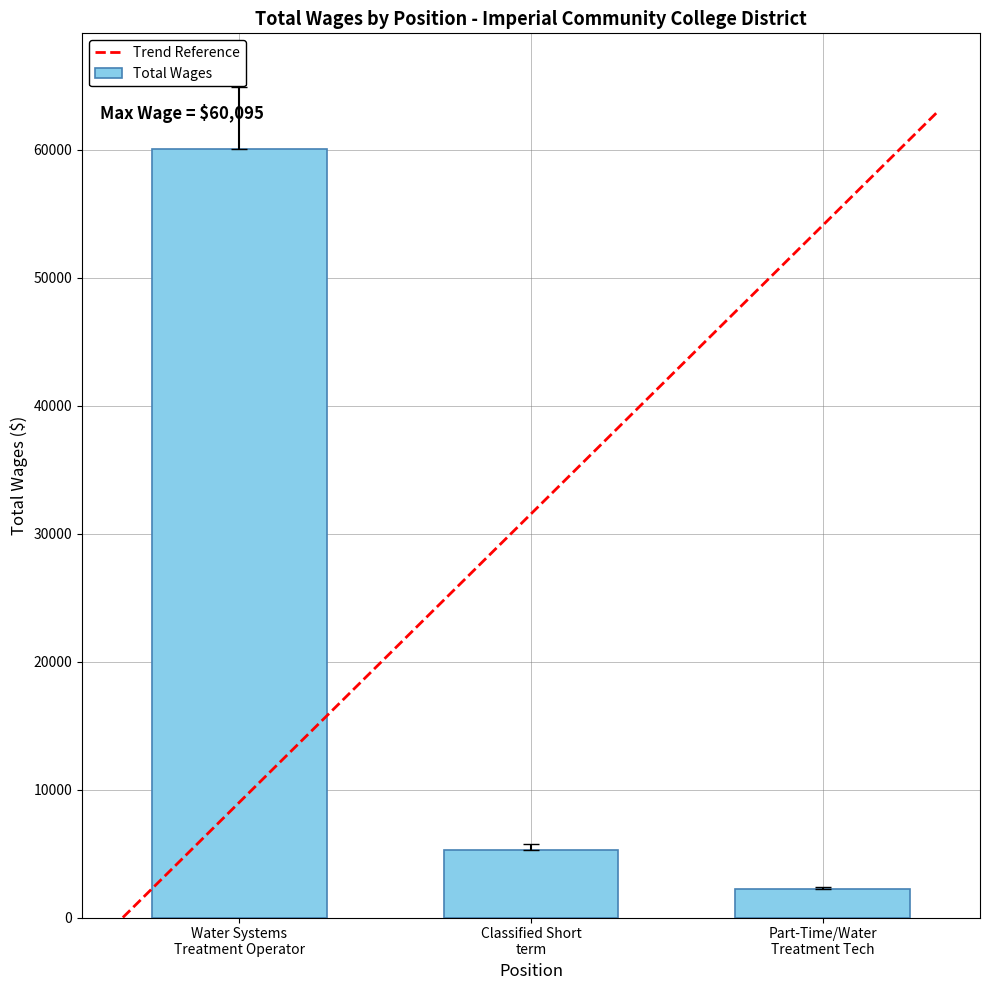

What is the difference between the maximum and second lowest values?

54805